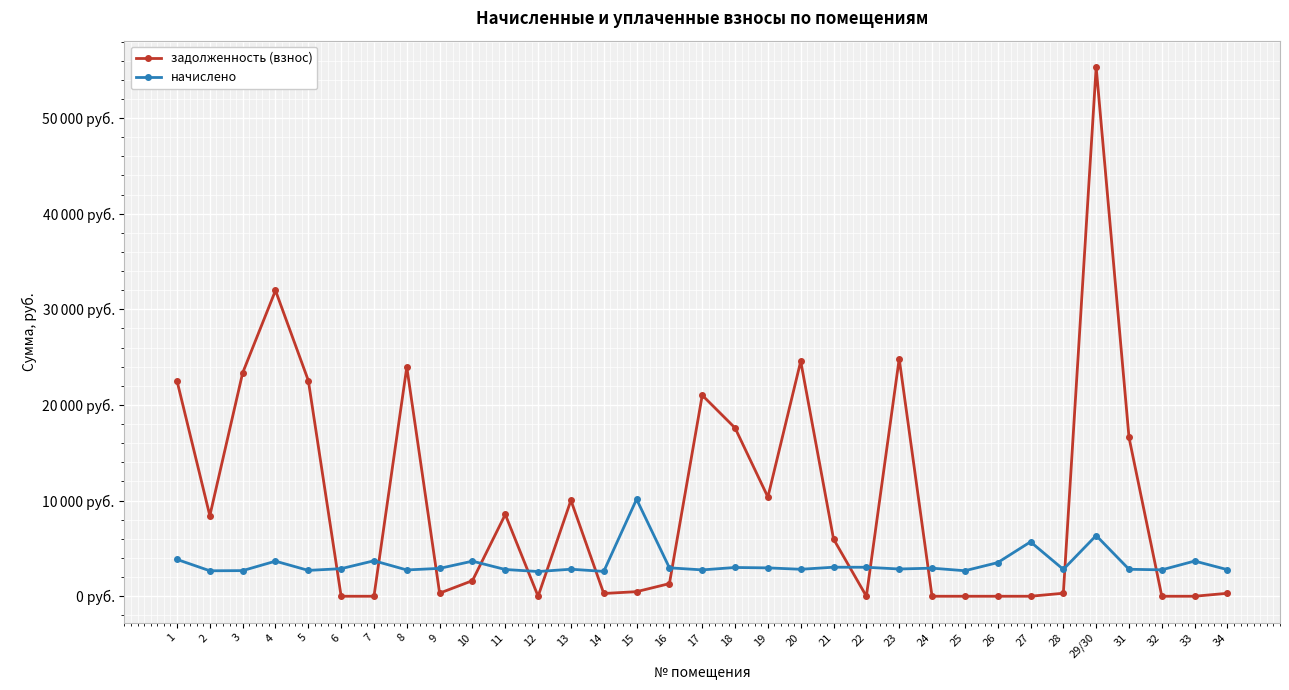

What are all the series names shown in the legend?

задолженность (взнос), начислено